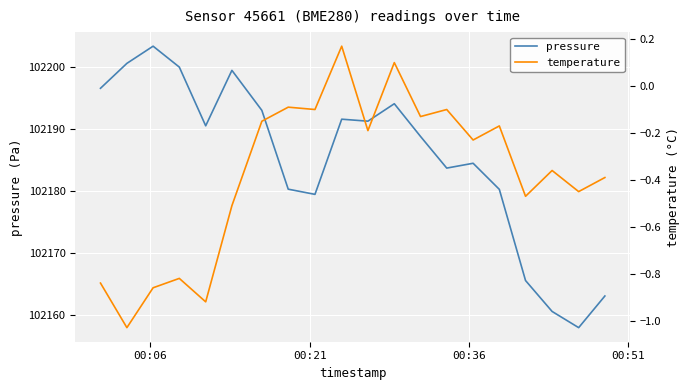

How many lines are shown in the chart?

2